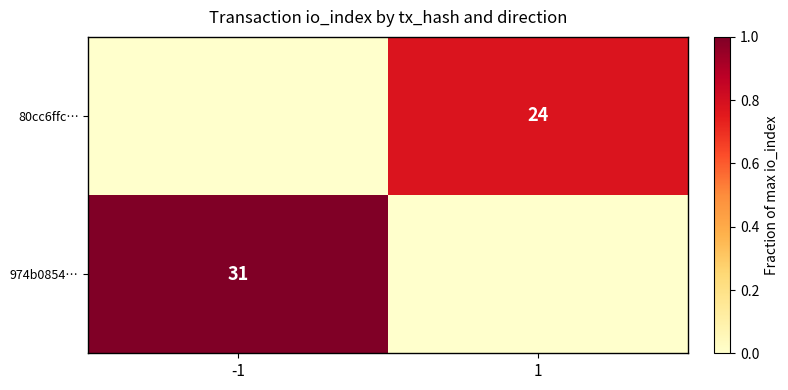

The value of 974b0854… at -1 is 51. True or false?

False